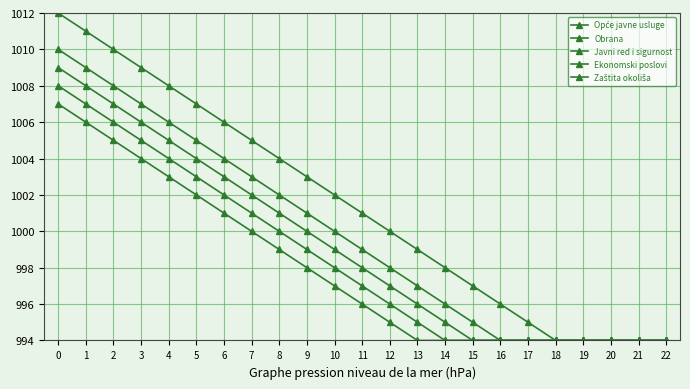

Is it true that Obrana equals 530 at 3?

False